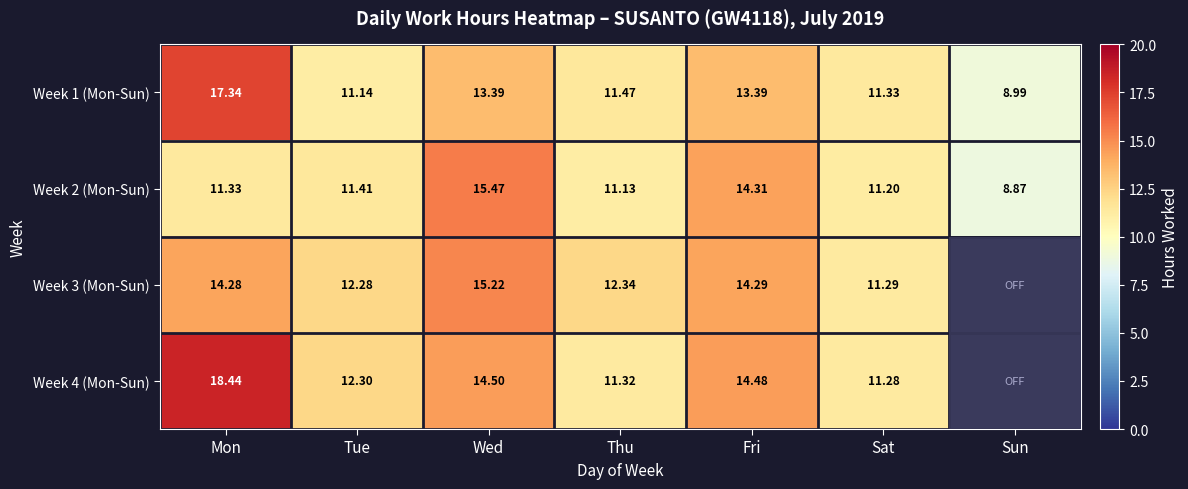

Is the value of Week 3 (Mon-Sun) at Wed greater than the value of Week 2 (Mon-Sun) at Thu?

Yes